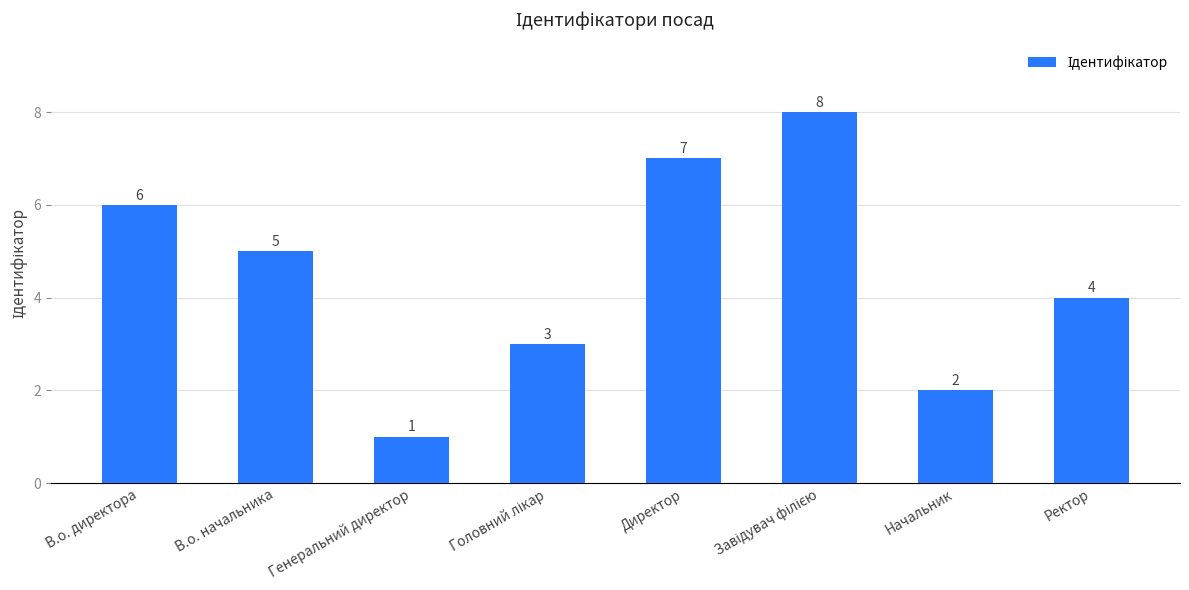

Reading right to left, transcribe all the data shown in this chart.

4	2	8	7	3	1	5	6